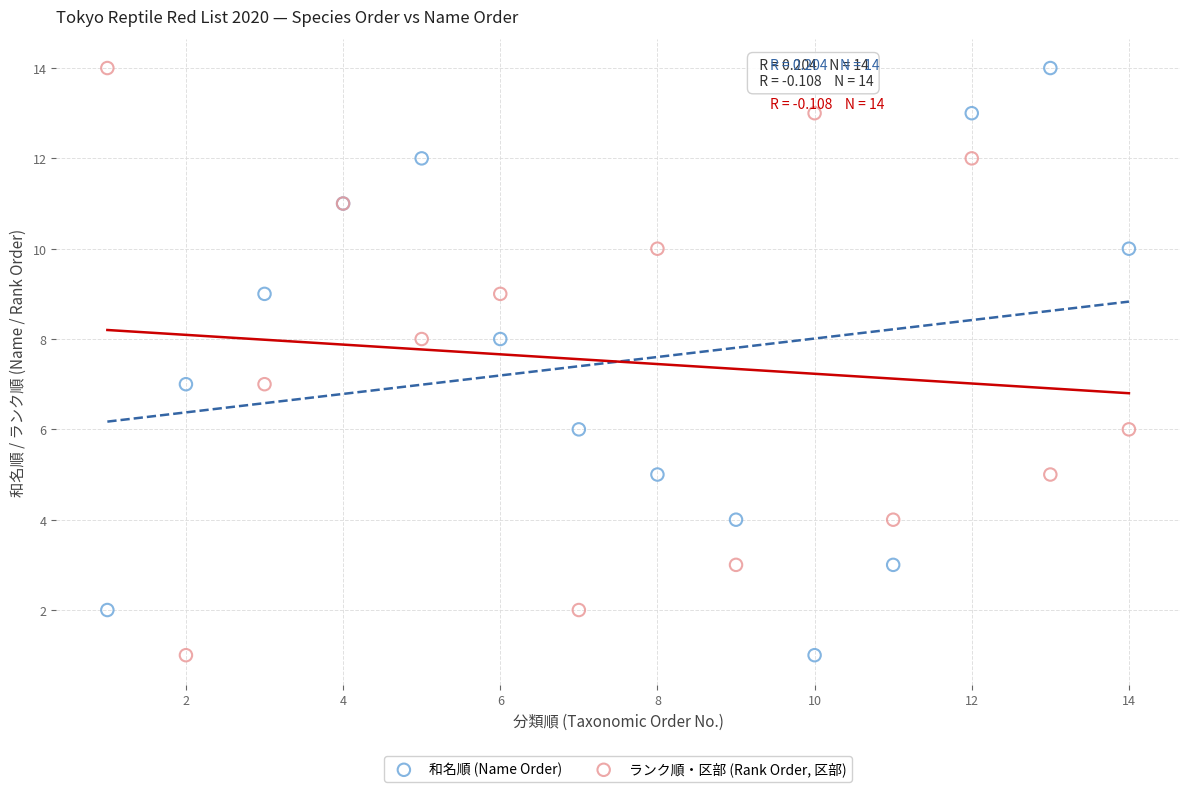

What is the X range (max minus min) for the scatter plot?

13